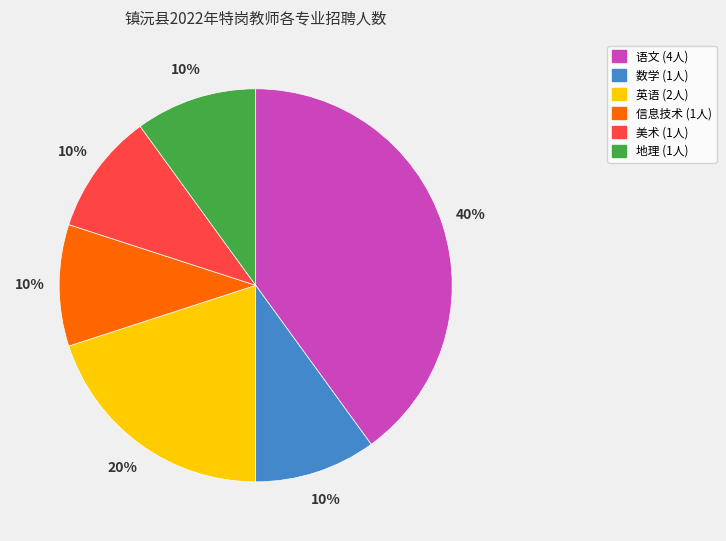

To the nearest percent, what is the difference between the largest and smallest slice percentages?

30%